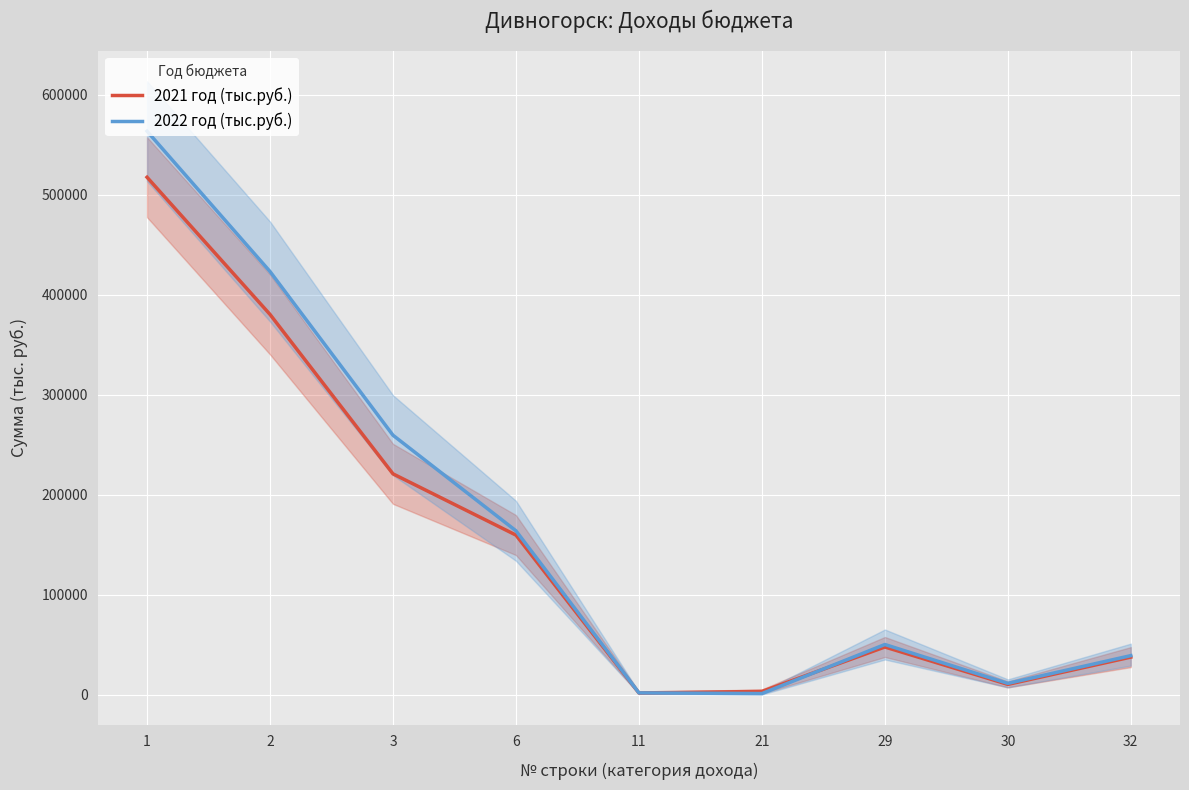

How many values in the 2021 год (тыс.руб.) series exceed 47537?

4